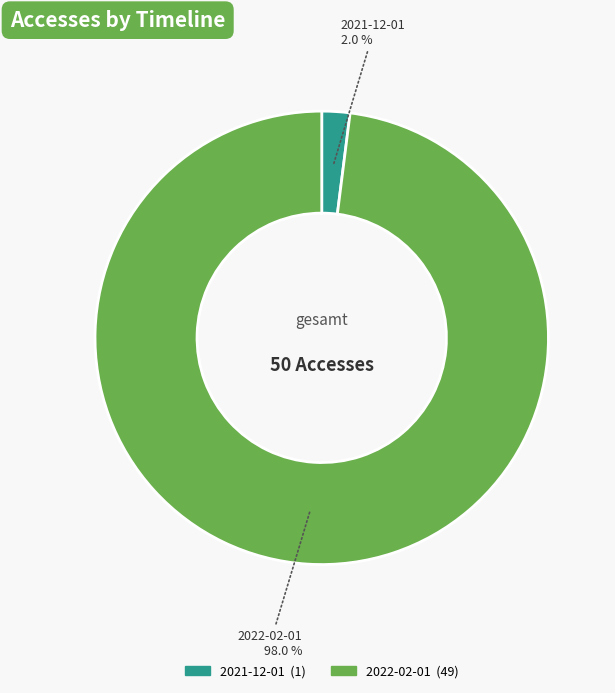

Is there a majority slice in this chart?

Yes